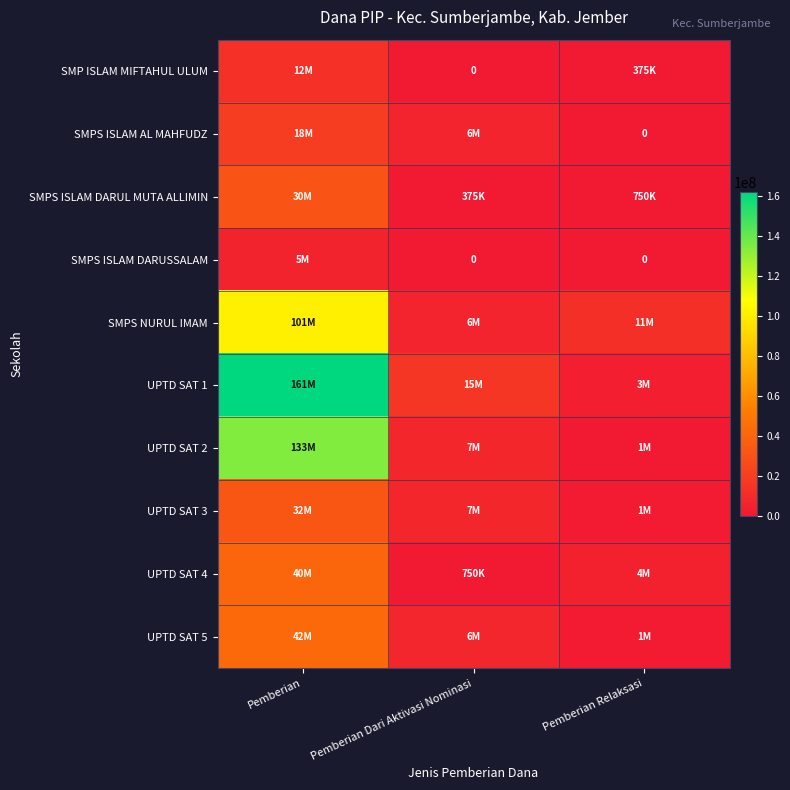

How many categories are shown in the chart?

3